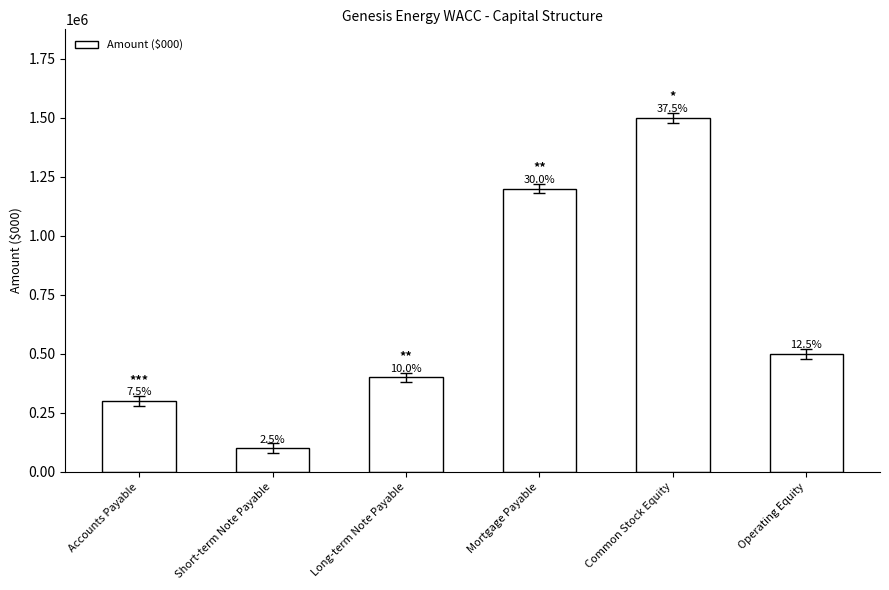

What is the difference between the maximum and second lowest values?

1200000